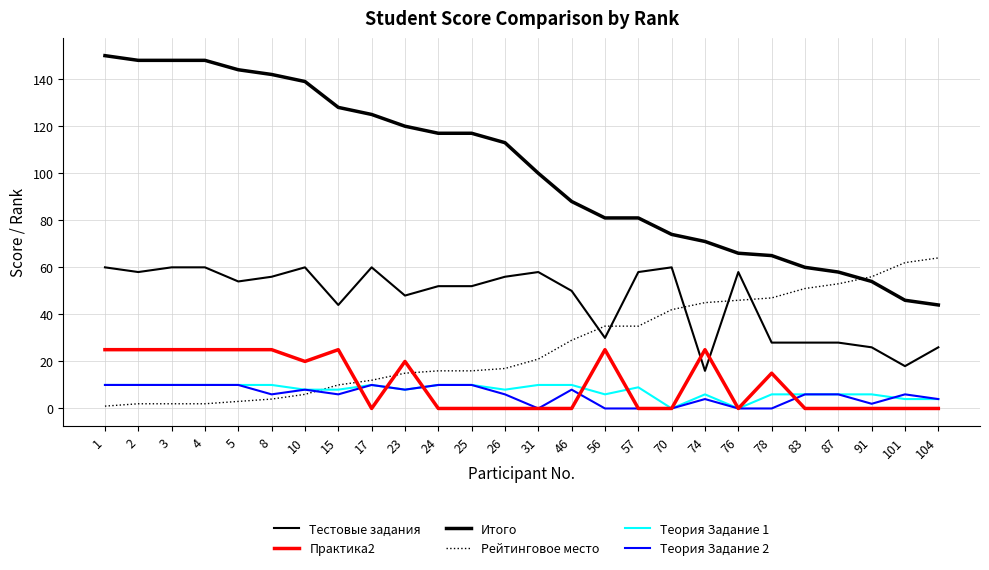

What is the maximum value shown in the chart?

150